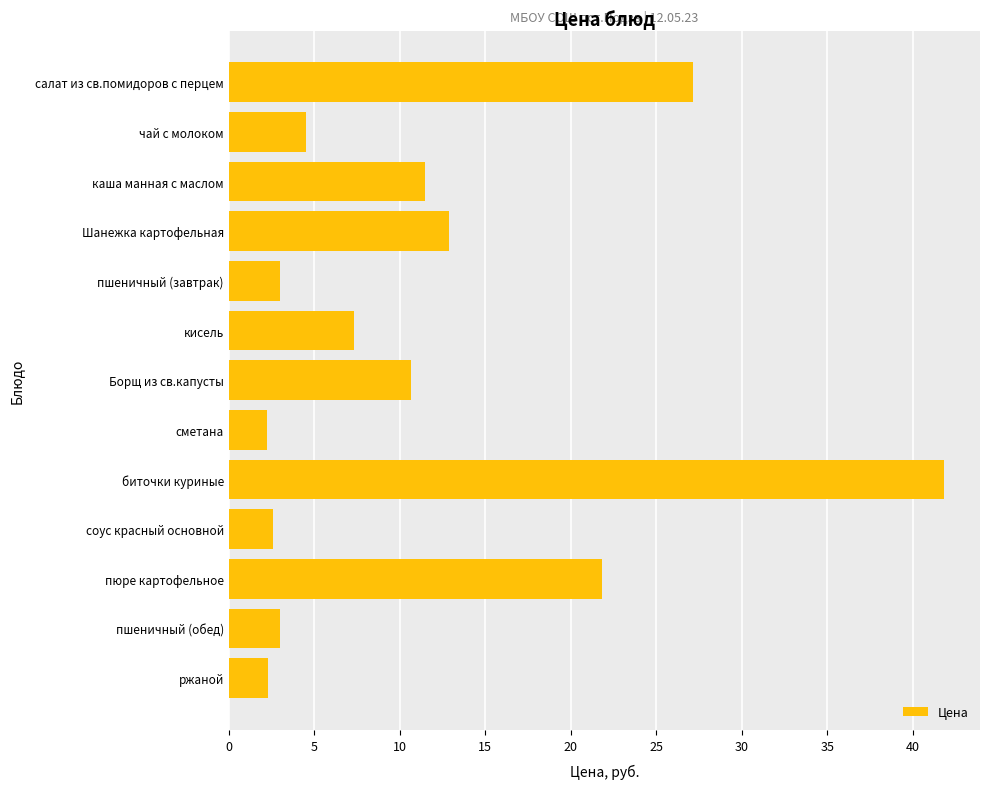

What value does the data have at соус красный основной?

2.6